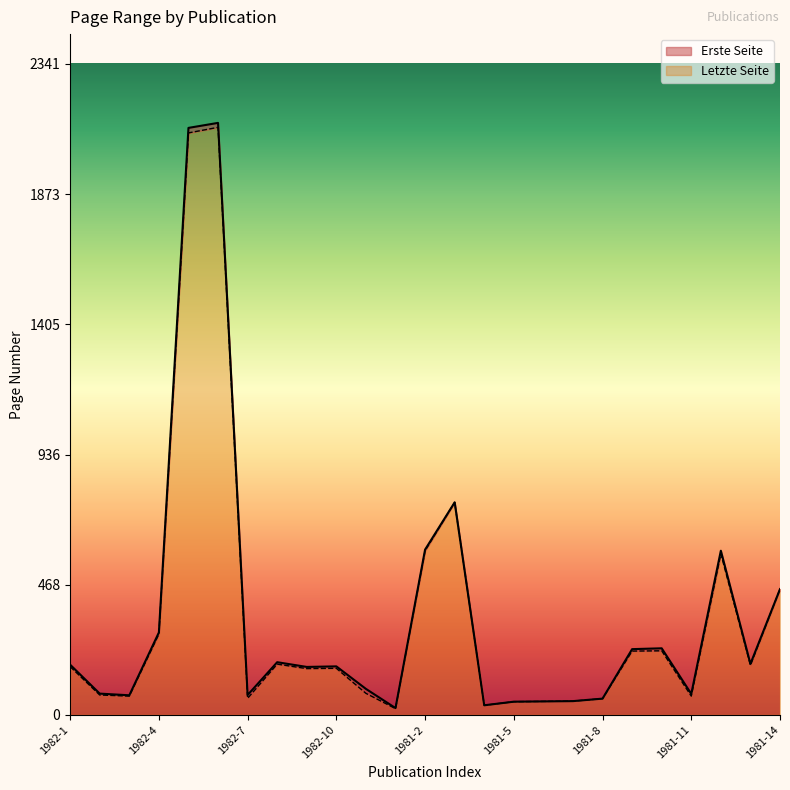

Where is Letzte Seite nearest to the value 1076?

1981-3